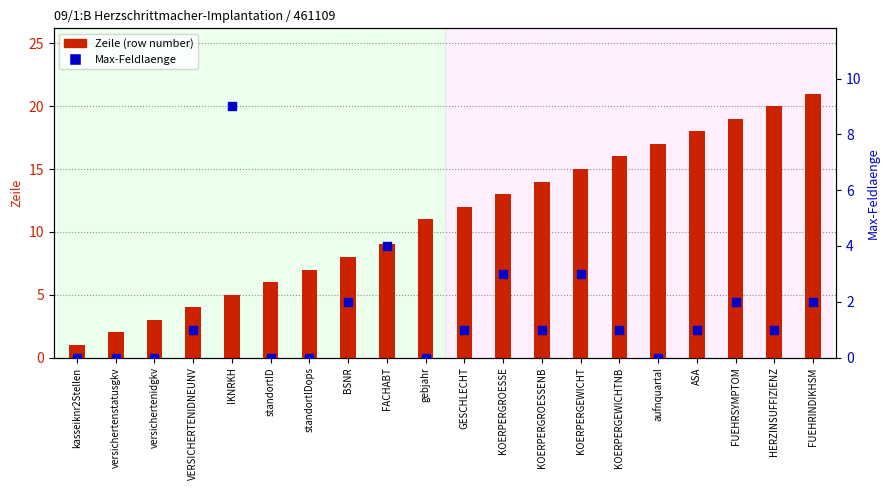

Which series reaches the maximum Y coordinate?

Zeile